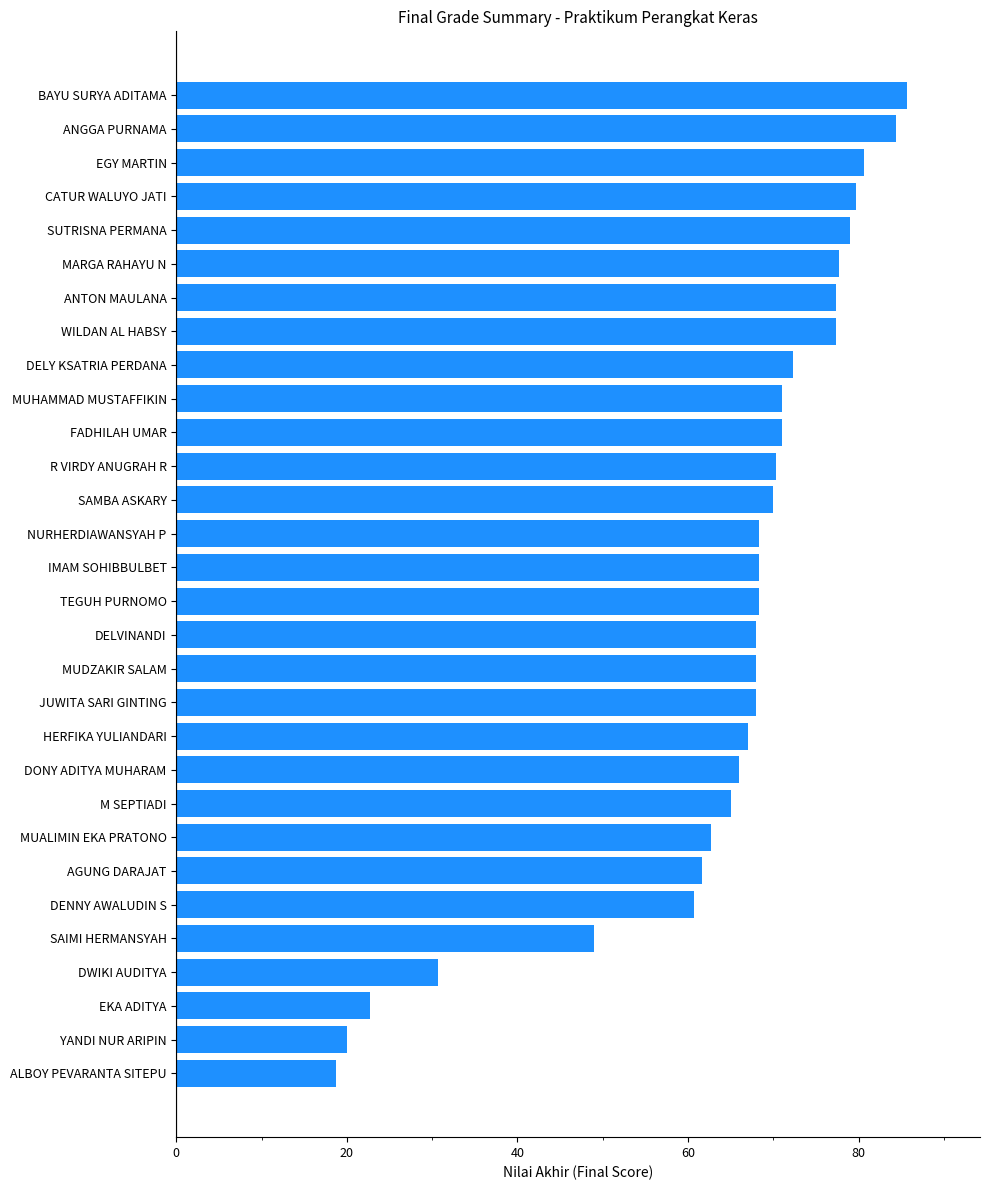

Where is the data nearest to the value 52?

SAIMI HERMANSYAH